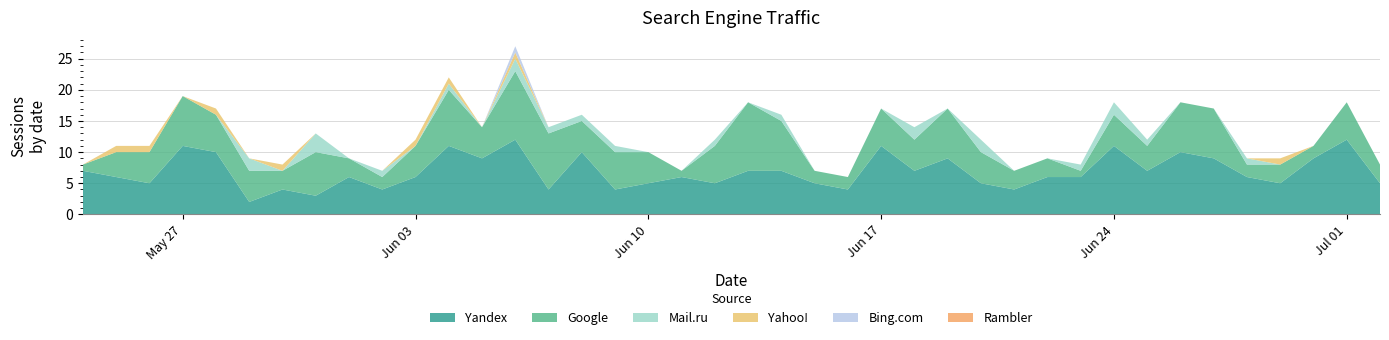

Reading left to right, list all the values displayed in this chart.

Yandex: 7	6	5	11	10	2	4	3	6	4	6	11	9	12	4	10	4	5	6	5	7	7	5	4	11	7	9	5	4	6	6	11	7	10	9	6	5	9	12	5
Google: 1	4	5	8	6	5	3	7	3	2	5	9	5	11	9	5	6	5	1	6	11	8	2	2	6	5	8	5	3	3	1	5	4	8	8	2	3	2	6	3
Mail.ru: 0	0	0	0	0	2	0	3	0	1	0	1	0	2	1	1	1	0	0	1	0	1	0	0	0	2	0	2	0	0	1	2	1	0	0	1	0	0	0	0
Yahoo!: 0	1	1	0	1	0	1	0	0	0	1	1	0	1	0	0	0	0	0	0	0	0	0	0	0	0	0	0	0	0	0	0	0	0	0	0	1	0	0	0
Bing.com: 0	0	0	0	0	0	0	0	0	0	0	0	0	1	0	0	0	0	0	0	0	0	0	0	0	0	0	0	0	0	0	0	0	0	0	0	0	0	0	0
Rambler: 0	0	0	0	0	0	0	0	0	0	0	0	0	0	0	0	0	0	0	0	0	0	0	0	0	0	0	0	0	0	0	0	0	0	0	0	0	0	0	0